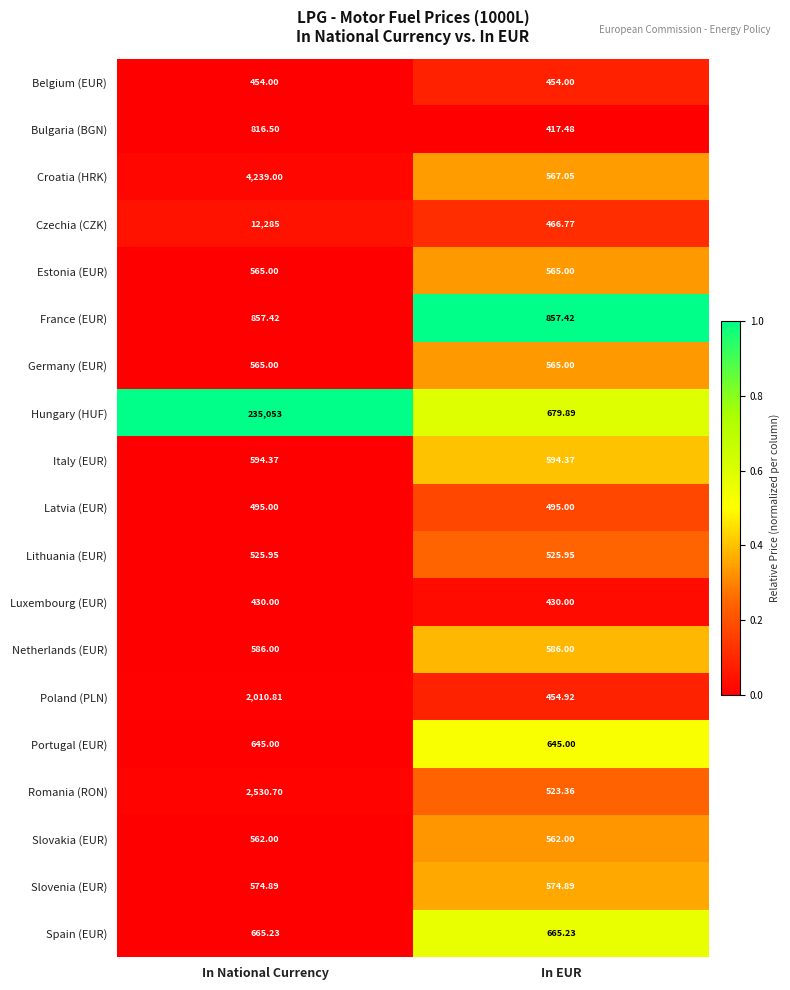

Rank the categories by Hungary (HUF) value from highest to lowest.

In National Currency, In EUR